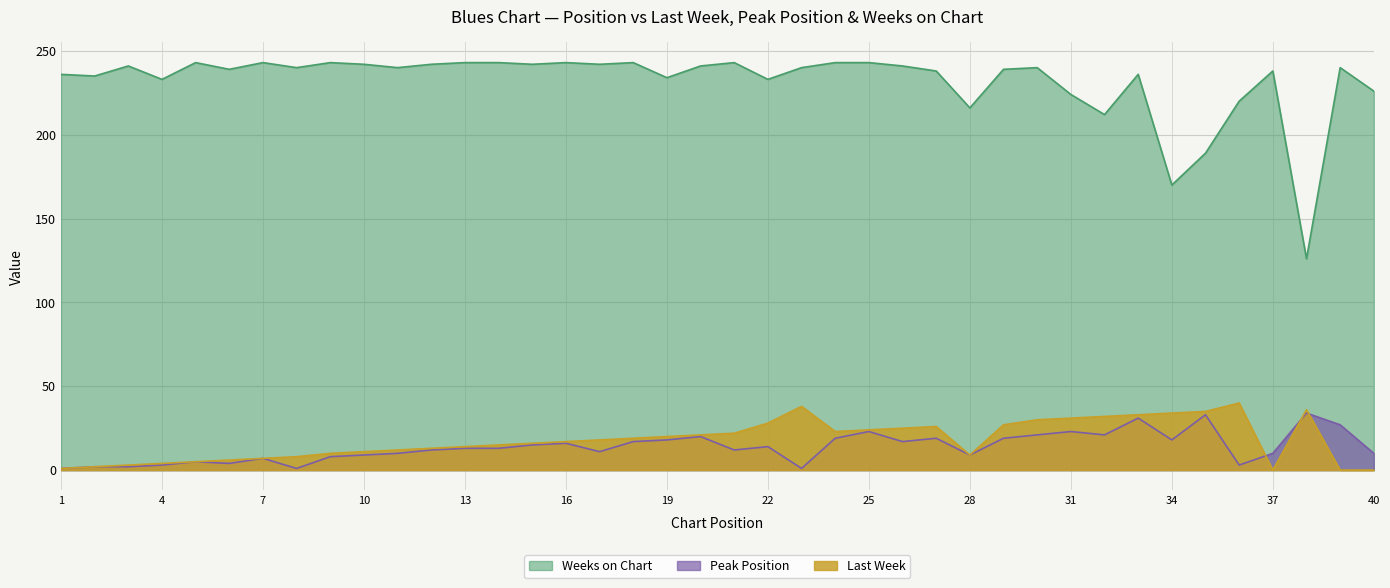

Where does the Weeks on Chart series first go above 240?

3